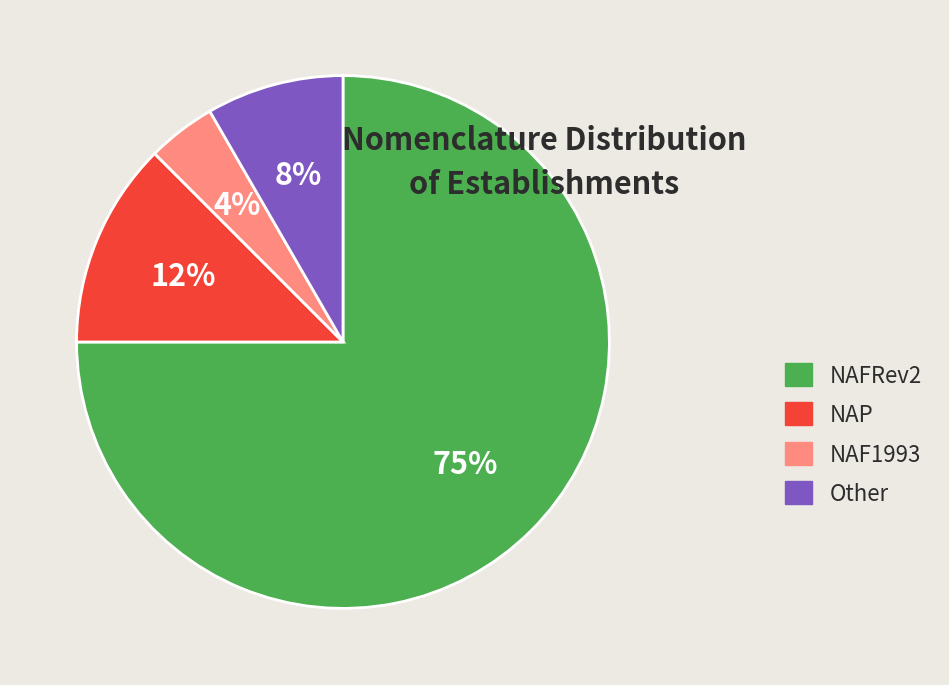

Which has a higher value, NAP or NAFRev2?

NAFRev2